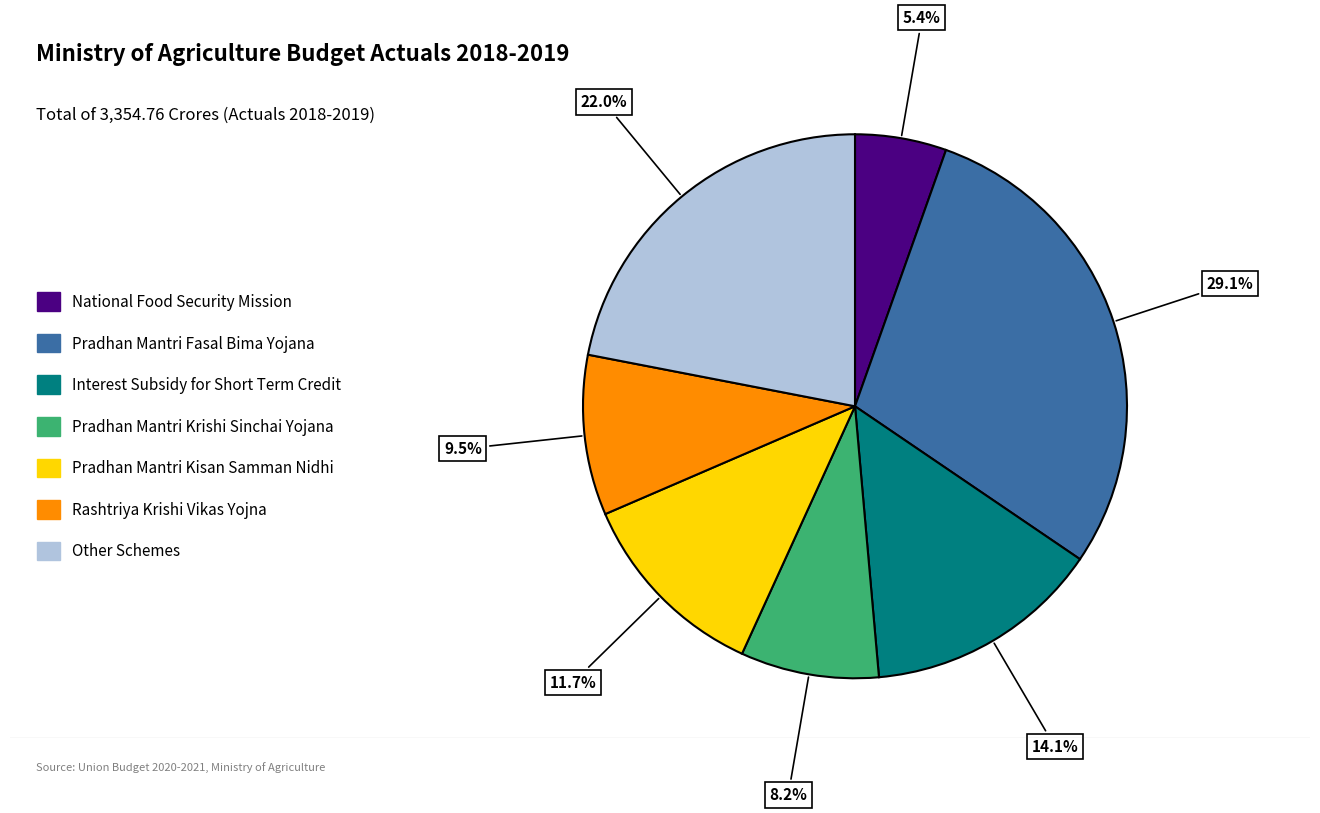

Is there any slice that represents more than half of the pie?

No